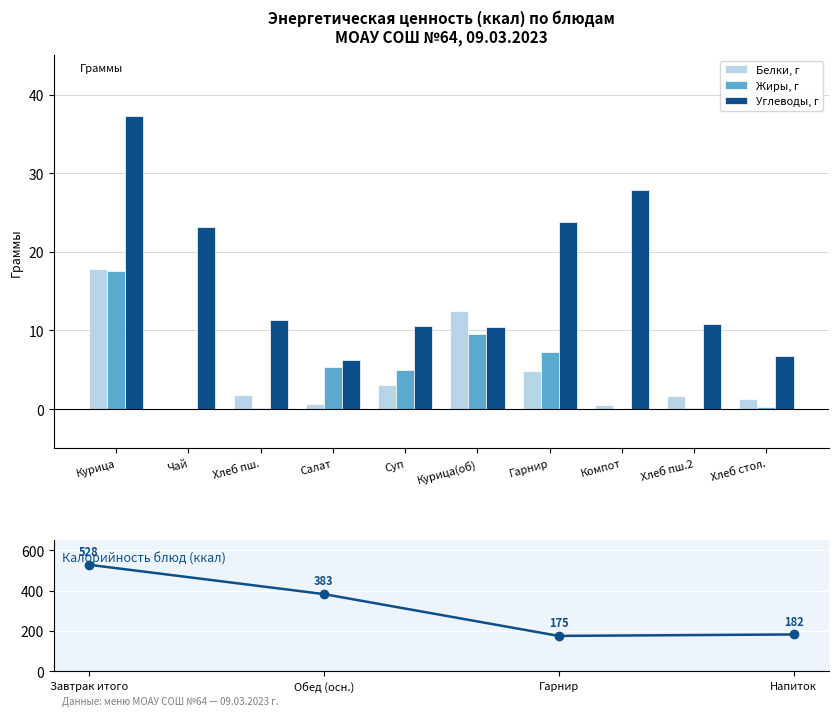

What is the sum of the Углеводы, г values at Суп and Гарнир?

34.4